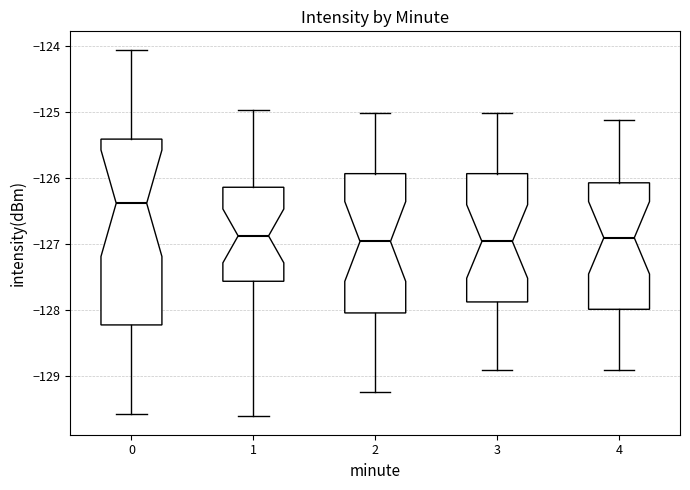

Reading left to right, transcribe this box plot: for each box, give where its median line is, the range the box spans, and where its two whiskers end, as read against the y-axis. The values are not printed on the chart, so give them approximately, as read against the axis.

0: median -126.4, box -128.2 to -125.4, whiskers -129.6 to -124.1
1: median -126.9, box -127.6 to -126.1, whiskers -129.6 to -125.0
2: median -127.0, box -128.0 to -125.9, whiskers -129.2 to -125.0
3: median -127.0, box -127.9 to -125.9, whiskers -128.9 to -125.0
4: median -126.9, box -128.0 to -126.1, whiskers -128.9 to -125.1